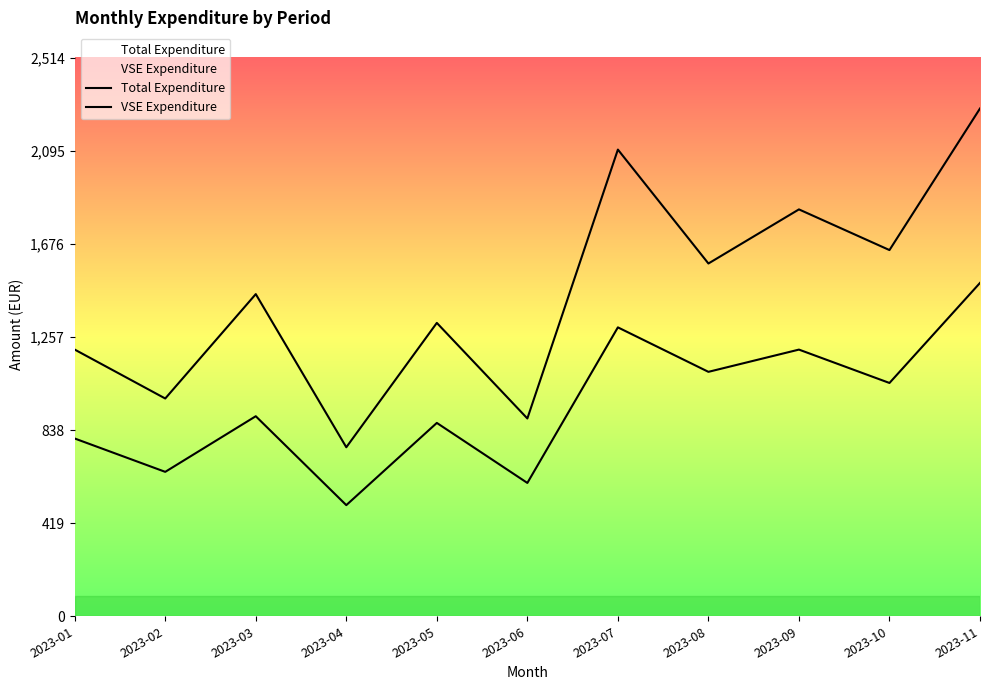

What is the total value across all series at 2023-09?

3031.9